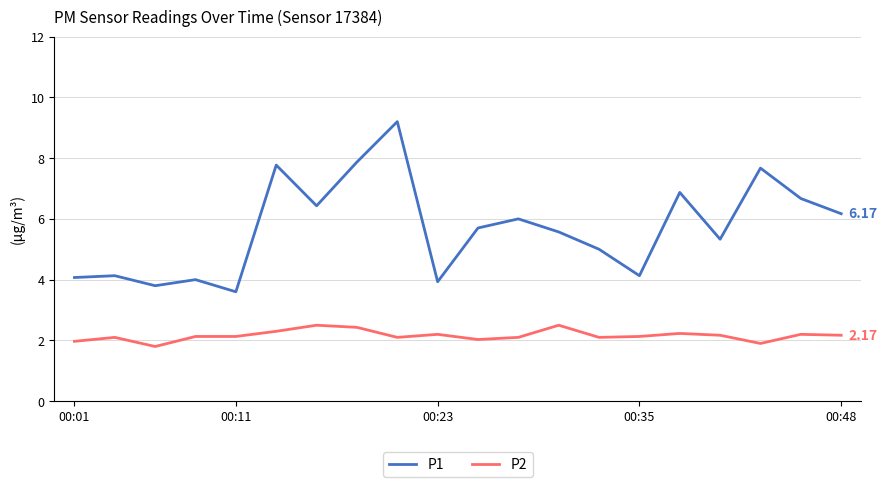

What is the difference between the maximum and minimum values in the P2 series?

0.7